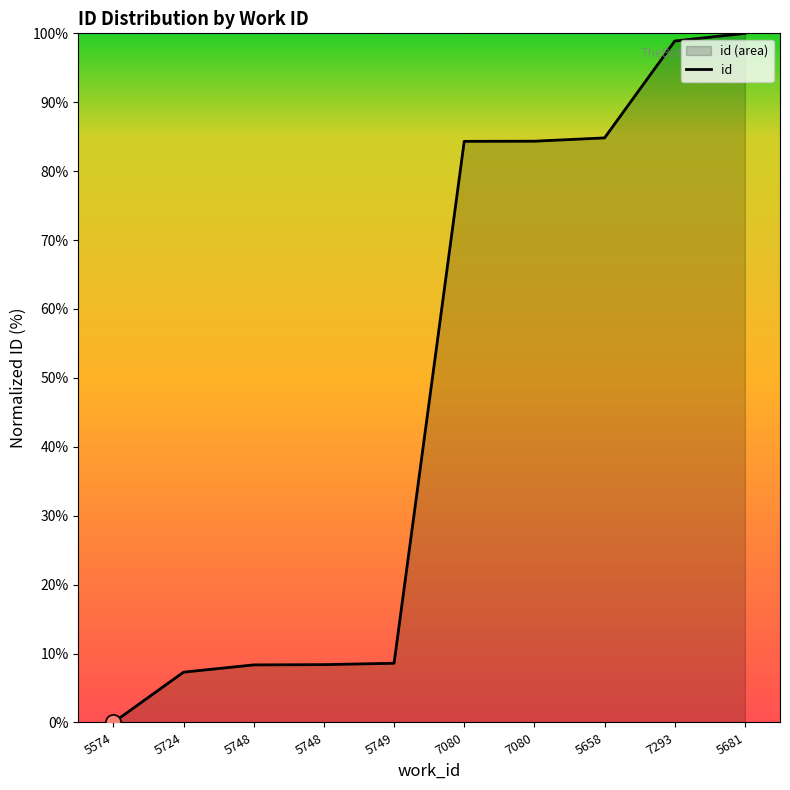

Which has a higher value, 7080 or 5574?

7080